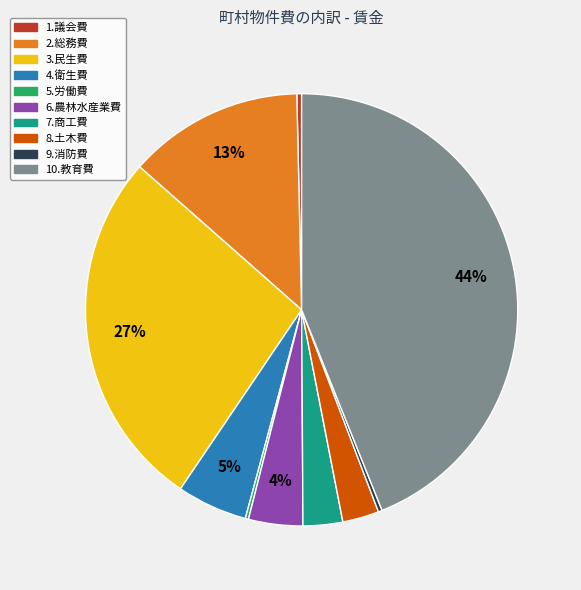

Do 3.民生費 and 4.衛生費 together represent more than half of the pie?

No